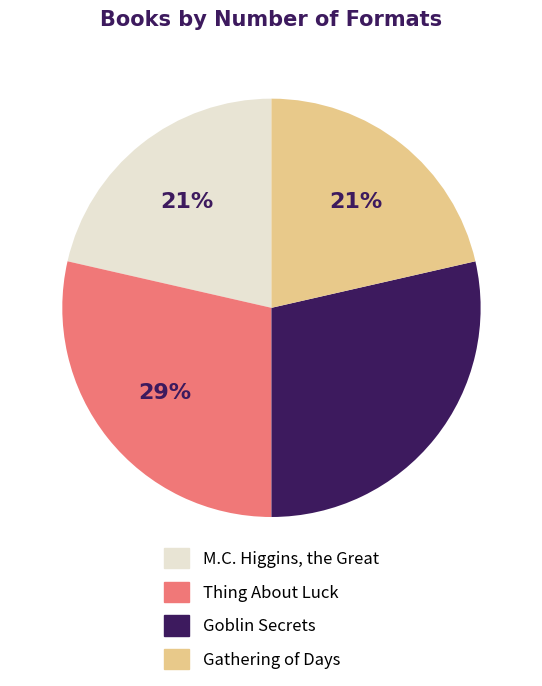

To the nearest percent, what is the combined percentage of Goblin Secrets and M.C. Higgins, the Great?

50%